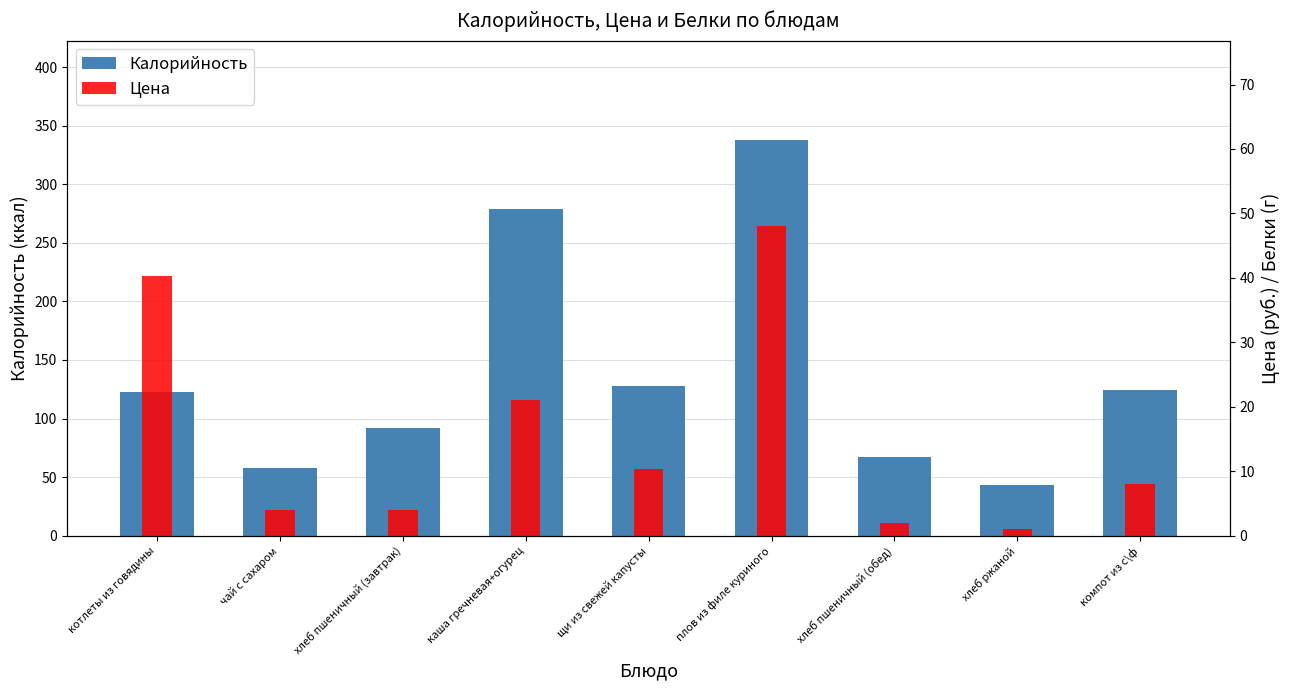

Which category has the lowest value in the Цена series?

хлеб ржаной